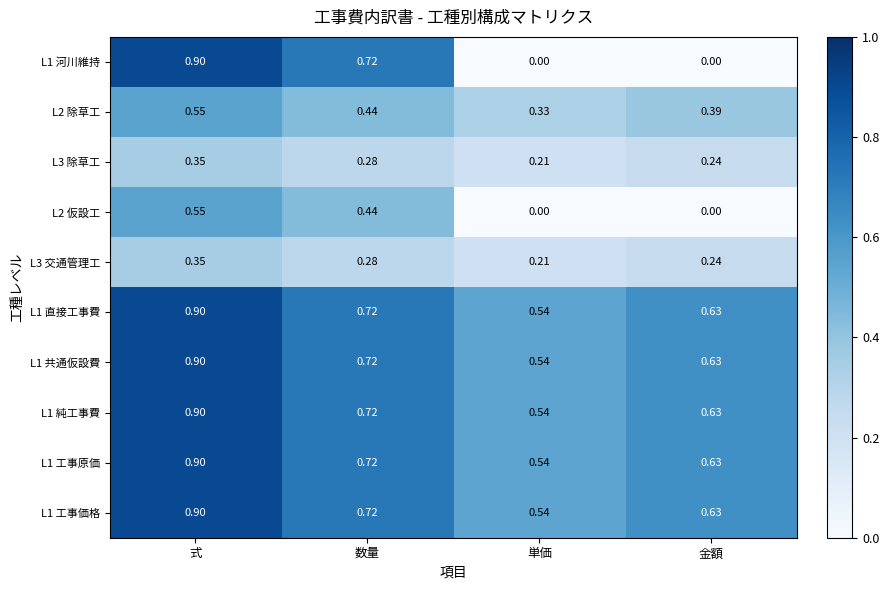

Which category has the lowest value in the L1 共通仮設費 series?

単価